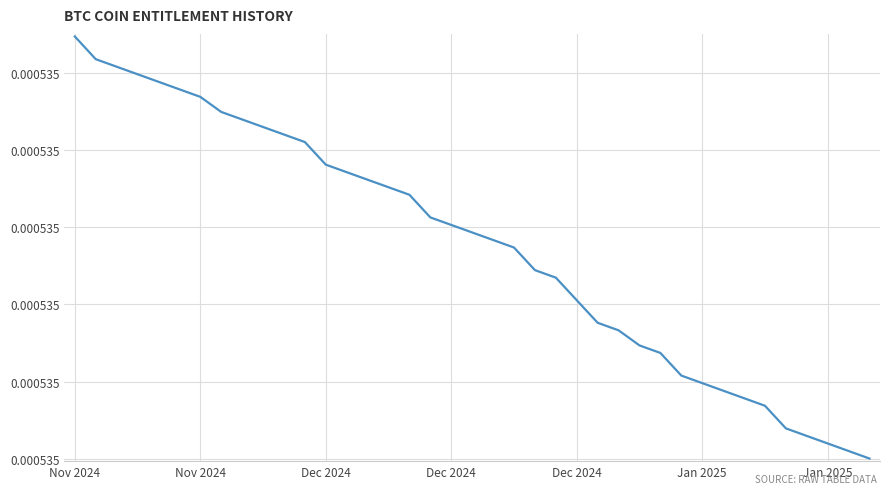

Does the chart display data point markers on the line(s)?

No